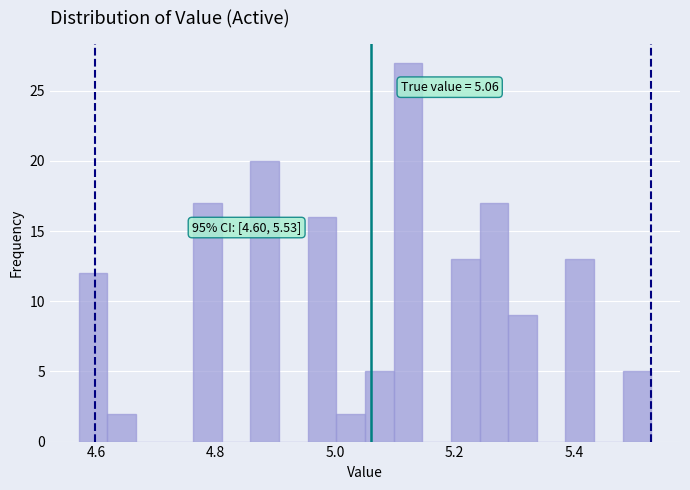

Around what value on the x-axis is the tallest bar? Give the approximate position of its centre, as read against the axis.

5.12